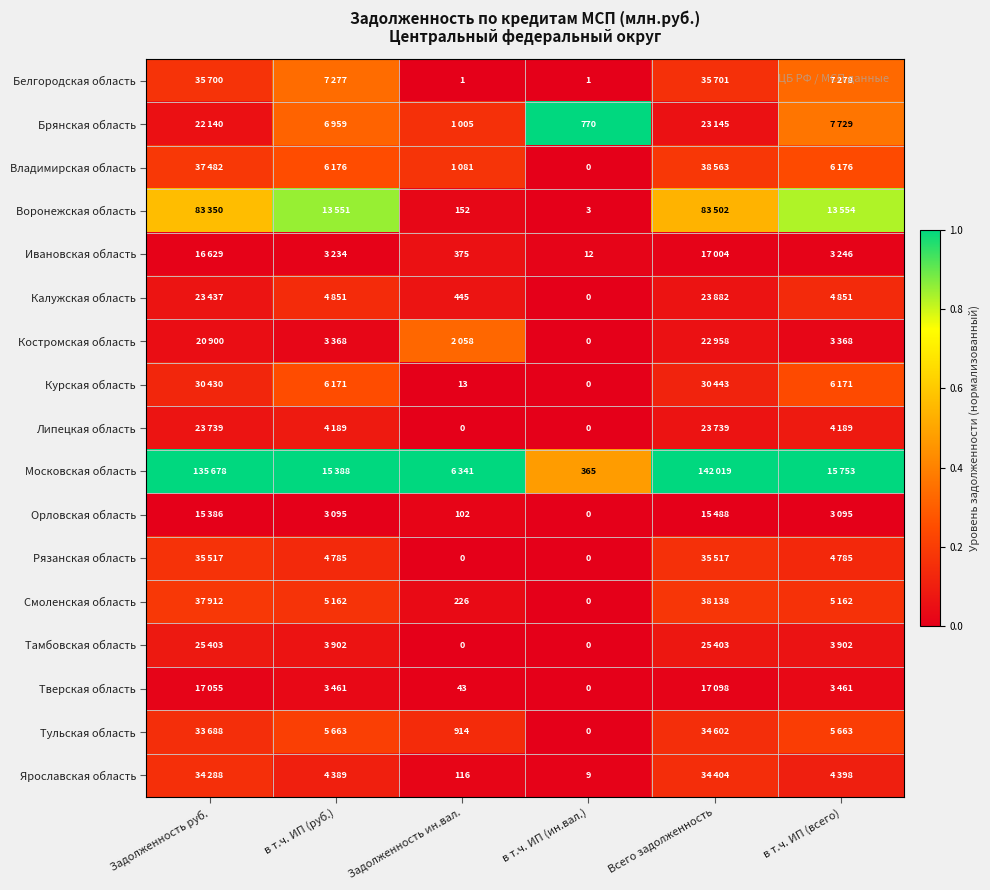

How many values in the Владимирская область series exceed 0?

5